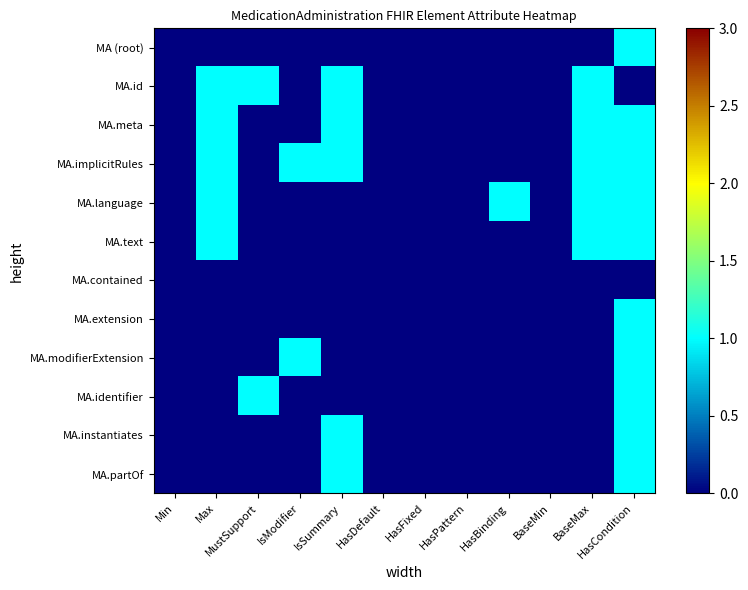

Reading right to left, what are all the values shown in this chart?

MA (root): HasCondition=1	BaseMax=0	BaseMin=0	HasBinding=0	HasPattern=0	HasFixed=0	HasDefault=0	IsSummary=0	IsModifier=0	MustSupport=0	Max=0	Min=0
MA.id: HasCondition=0	BaseMax=1	BaseMin=0	HasBinding=0	HasPattern=0	HasFixed=0	HasDefault=0	IsSummary=1	IsModifier=0	MustSupport=1	Max=1	Min=0
MA.meta: HasCondition=1	BaseMax=1	BaseMin=0	HasBinding=0	HasPattern=0	HasFixed=0	HasDefault=0	IsSummary=1	IsModifier=0	MustSupport=0	Max=1	Min=0
MA.implicitRules: HasCondition=1	BaseMax=1	BaseMin=0	HasBinding=0	HasPattern=0	HasFixed=0	HasDefault=0	IsSummary=1	IsModifier=1	MustSupport=0	Max=1	Min=0
MA.language: HasCondition=1	BaseMax=1	BaseMin=0	HasBinding=1	HasPattern=0	HasFixed=0	HasDefault=0	IsSummary=0	IsModifier=0	MustSupport=0	Max=1	Min=0
MA.text: HasCondition=1	BaseMax=1	BaseMin=0	HasBinding=0	HasPattern=0	HasFixed=0	HasDefault=0	IsSummary=0	IsModifier=0	MustSupport=0	Max=1	Min=0
MA.contained: HasCondition=0	BaseMax=0	BaseMin=0	HasBinding=0	HasPattern=0	HasFixed=0	HasDefault=0	IsSummary=0	IsModifier=0	MustSupport=0	Max=0	Min=0
MA.extension: HasCondition=1	BaseMax=0	BaseMin=0	HasBinding=0	HasPattern=0	HasFixed=0	HasDefault=0	IsSummary=0	IsModifier=0	MustSupport=0	Max=0	Min=0
MA.modifierExtension: HasCondition=1	BaseMax=0	BaseMin=0	HasBinding=0	HasPattern=0	HasFixed=0	HasDefault=0	IsSummary=0	IsModifier=1	MustSupport=0	Max=0	Min=0
MA.identifier: HasCondition=1	BaseMax=0	BaseMin=0	HasBinding=0	HasPattern=0	HasFixed=0	HasDefault=0	IsSummary=0	IsModifier=0	MustSupport=1	Max=0	Min=0
MA.instantiates: HasCondition=1	BaseMax=0	BaseMin=0	HasBinding=0	HasPattern=0	HasFixed=0	HasDefault=0	IsSummary=1	IsModifier=0	MustSupport=0	Max=0	Min=0
MA.partOf: HasCondition=1	BaseMax=0	BaseMin=0	HasBinding=0	HasPattern=0	HasFixed=0	HasDefault=0	IsSummary=1	IsModifier=0	MustSupport=0	Max=0	Min=0